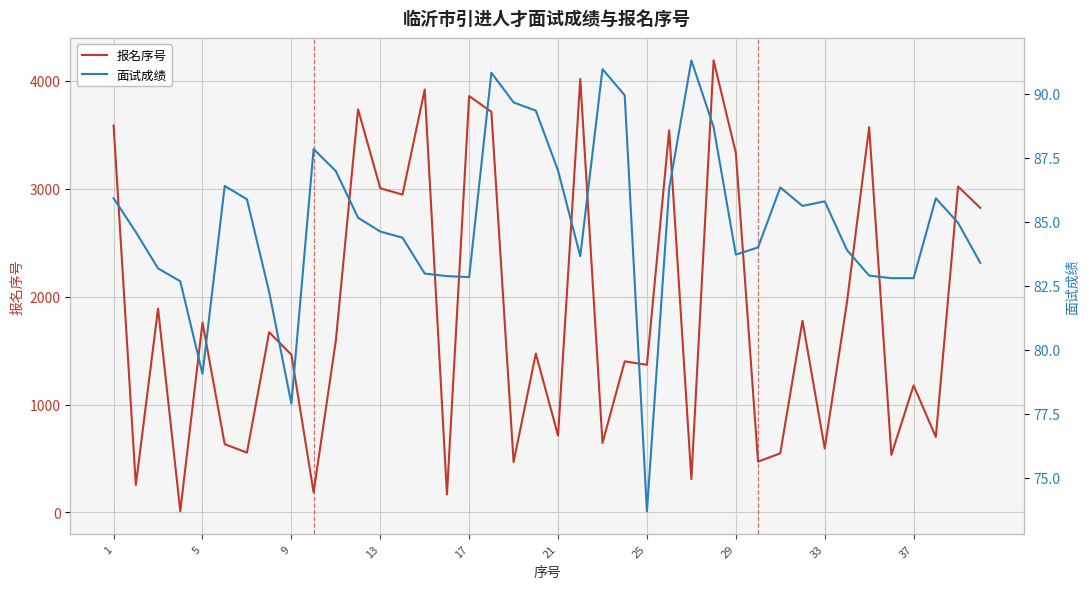

What is the greatest value displayed?

4188.0